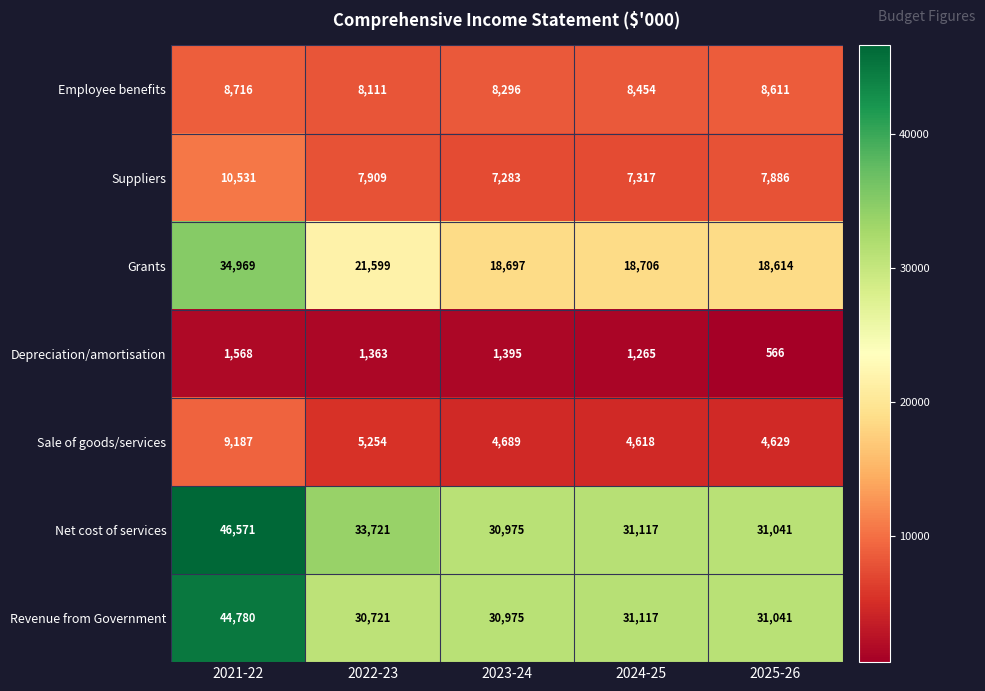

At which category is the sum across all series the highest?

2021-22